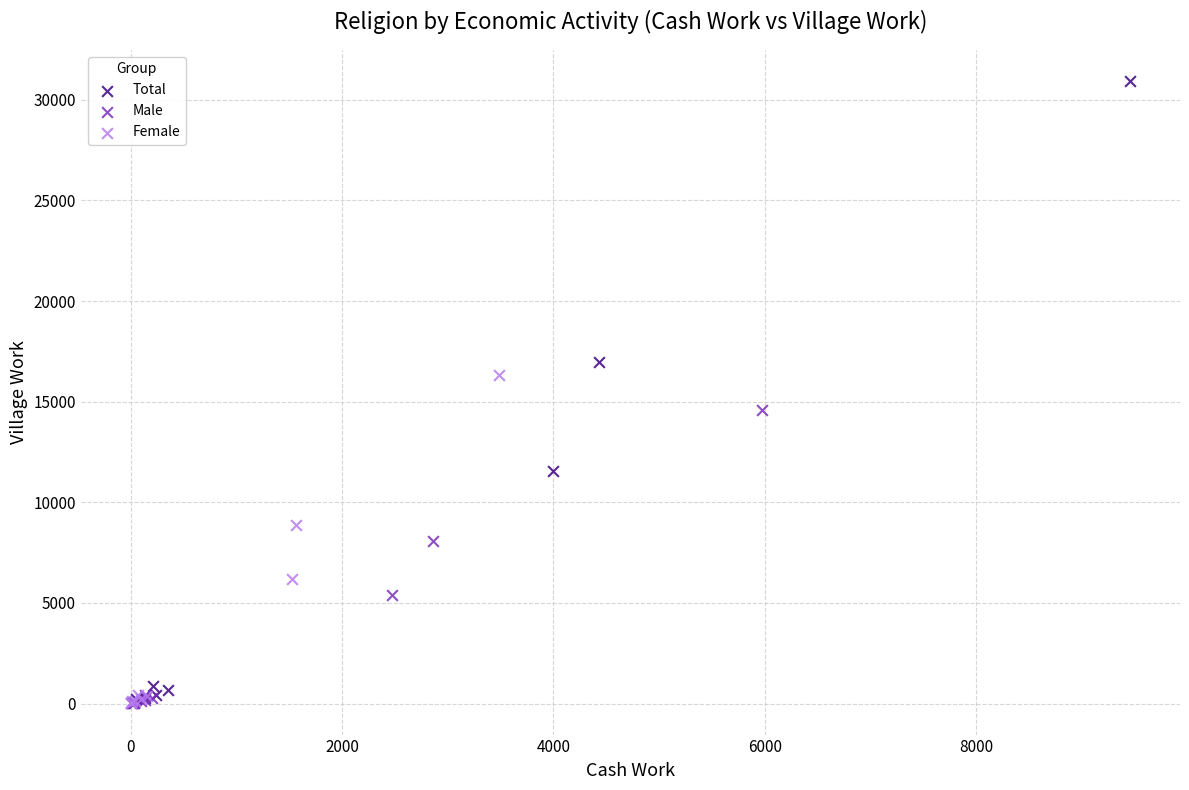

Which series contains the highest Y value?

Total